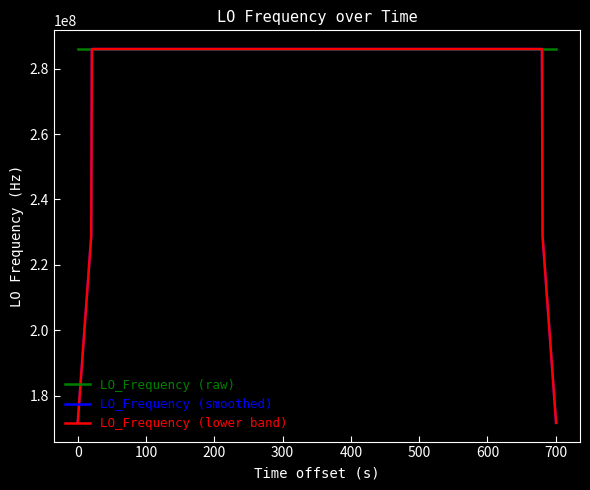

Which series has the largest total across all categories?

LO_Frequency (raw)